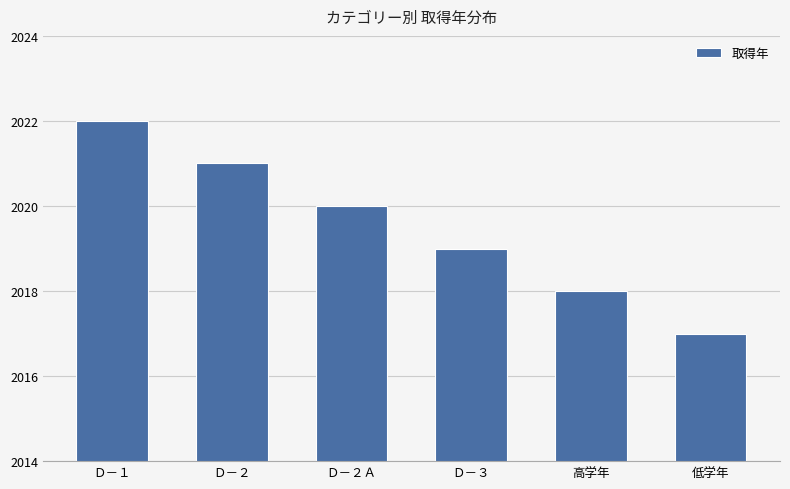

What is the minimum value shown in the chart?

2017